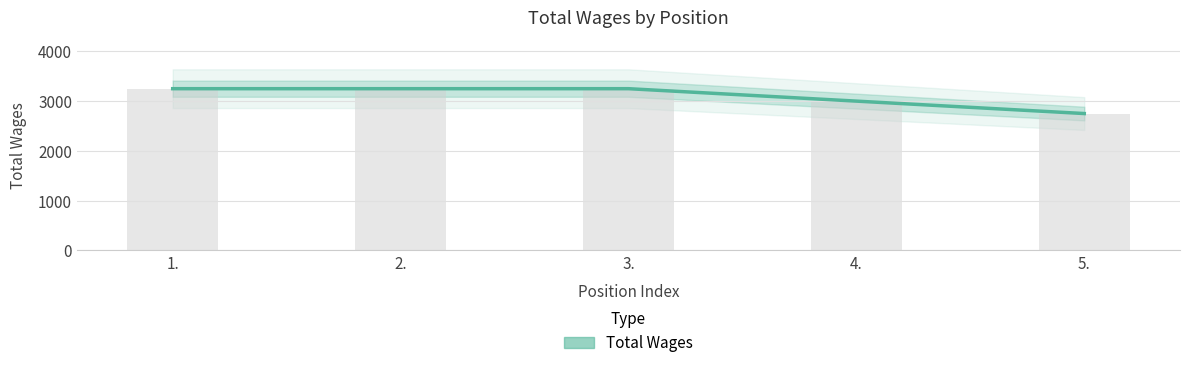

How many categories are shown in the chart?

5